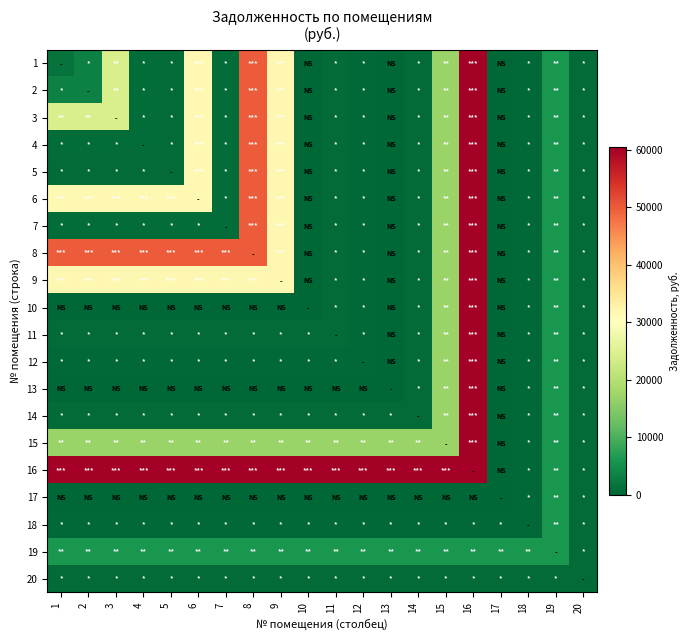

Which series has the largest total across all categories?

16